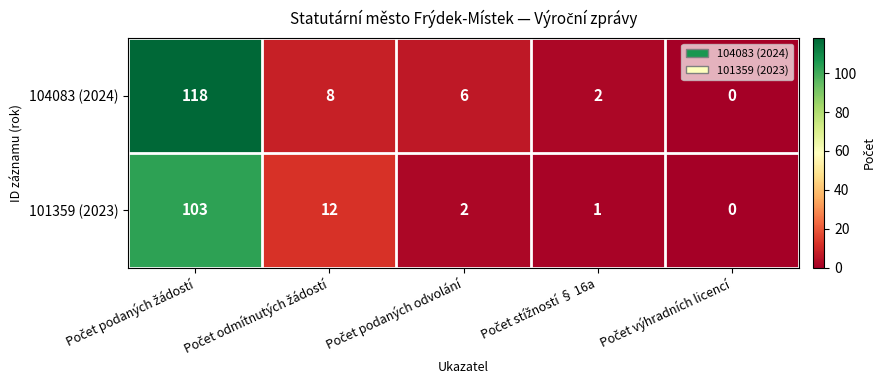

Which series has the largest total across all categories?

104083 (2024)